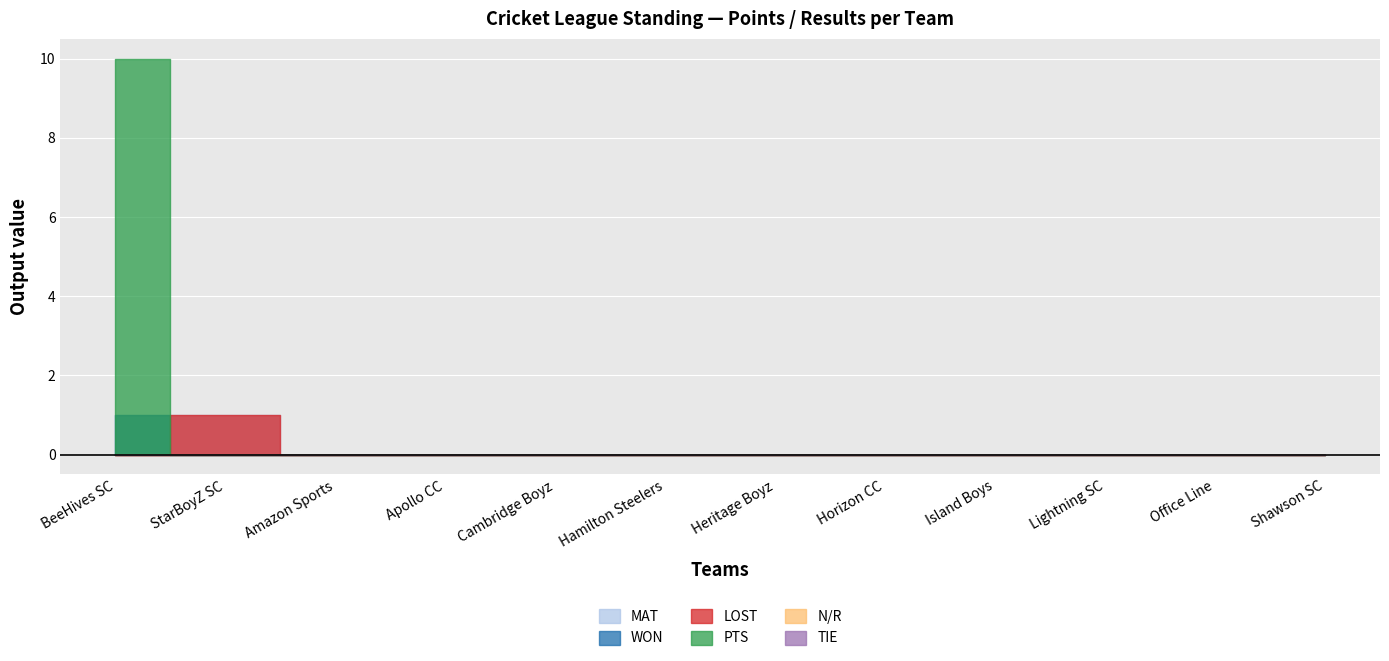

How many series are shown in this chart?

6